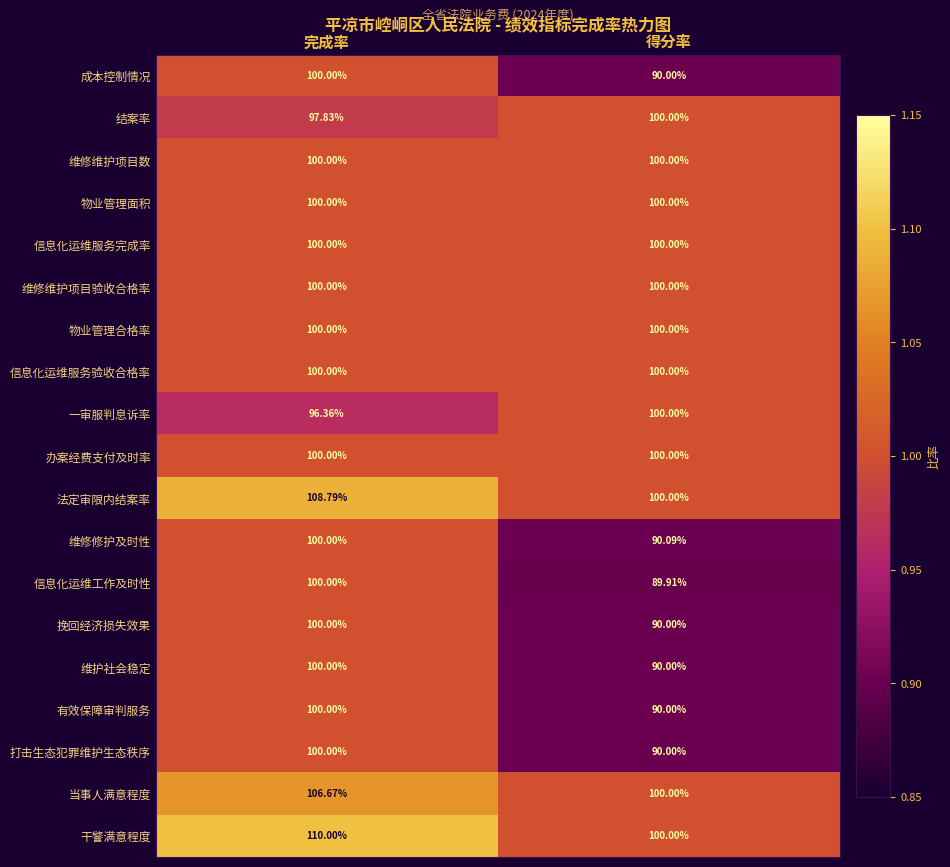

Which series has the widest spread of values?

信息化运维工作及时性